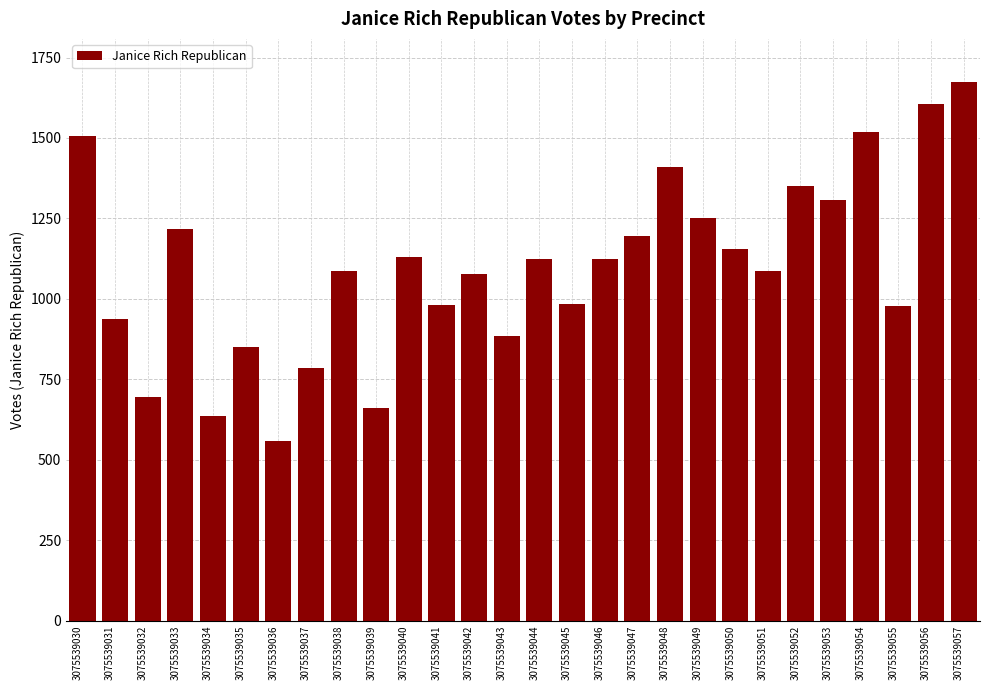

What value does the data have at 3075539039, to the nearest 100?

700